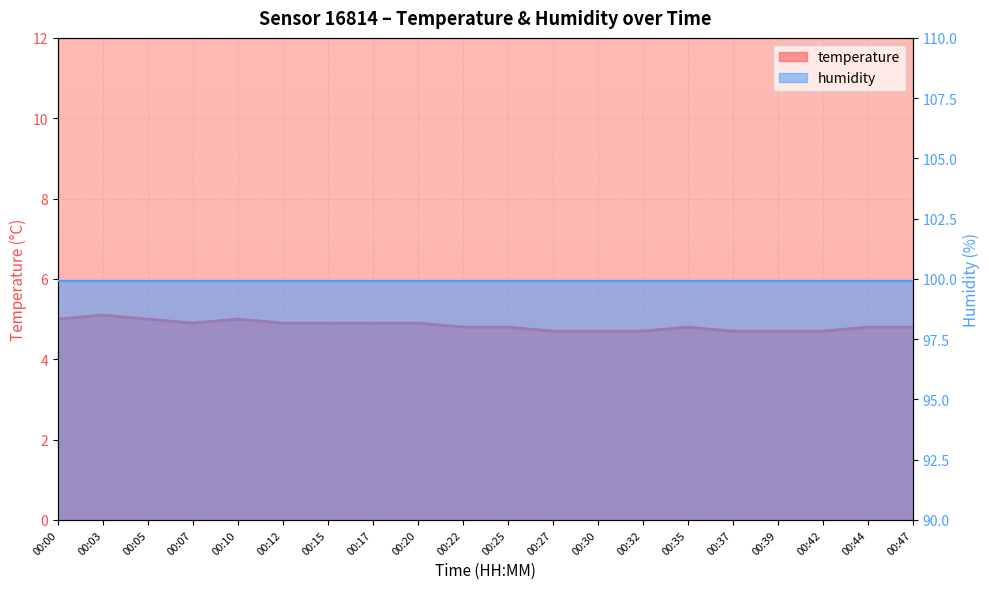

What is the difference between the maximum and minimum values?

0.4